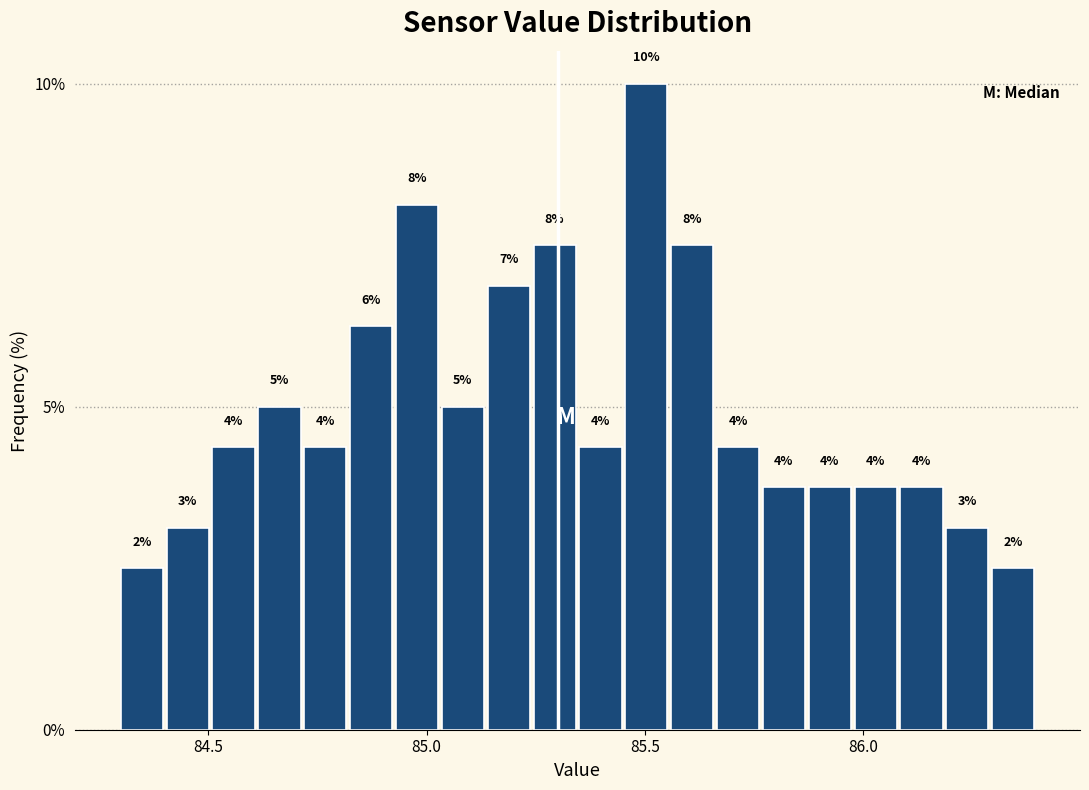

Around what value on the x-axis is the tallest bar? Give the approximate position of its centre, as read against the axis.

85.50